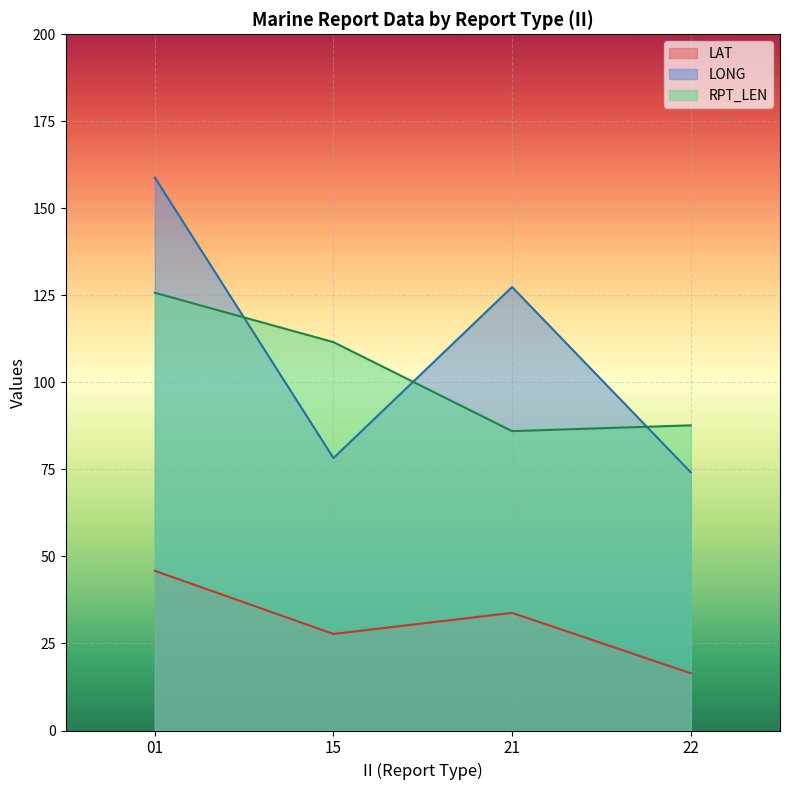

At how many categories does at least one series exceed 35?

4